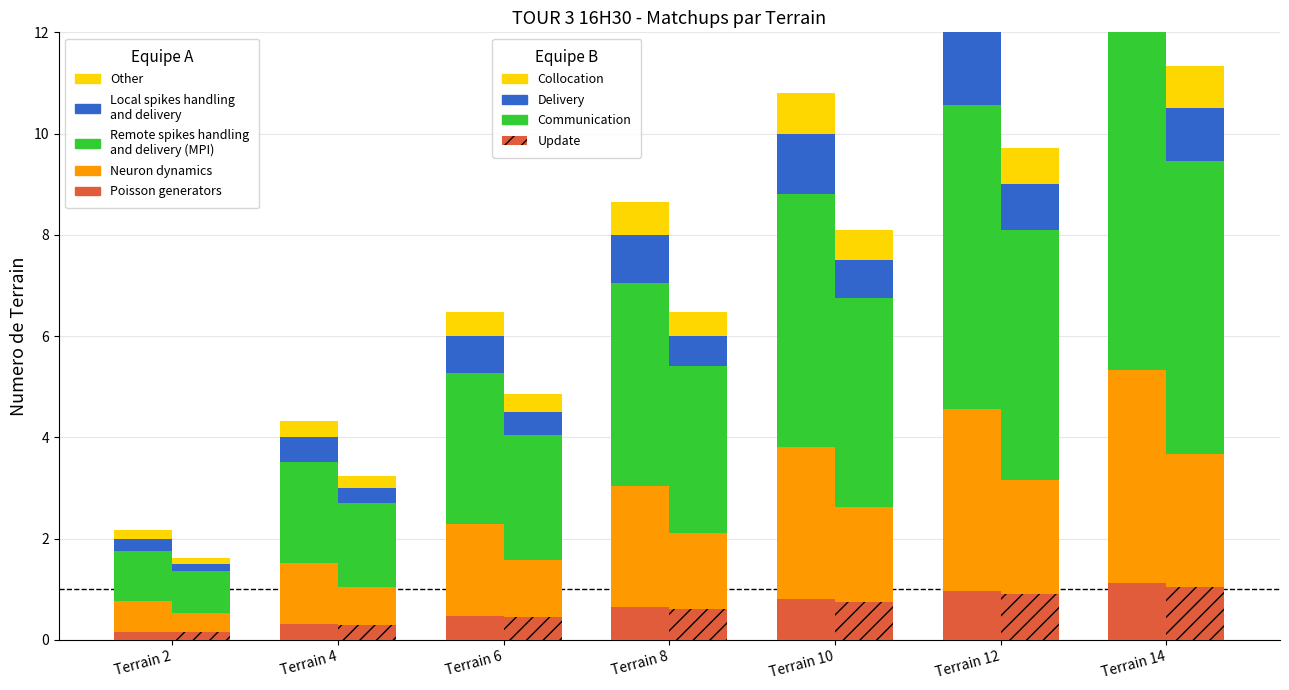

What is the difference between the maximum and minimum values in the Equipe B series?

1.0